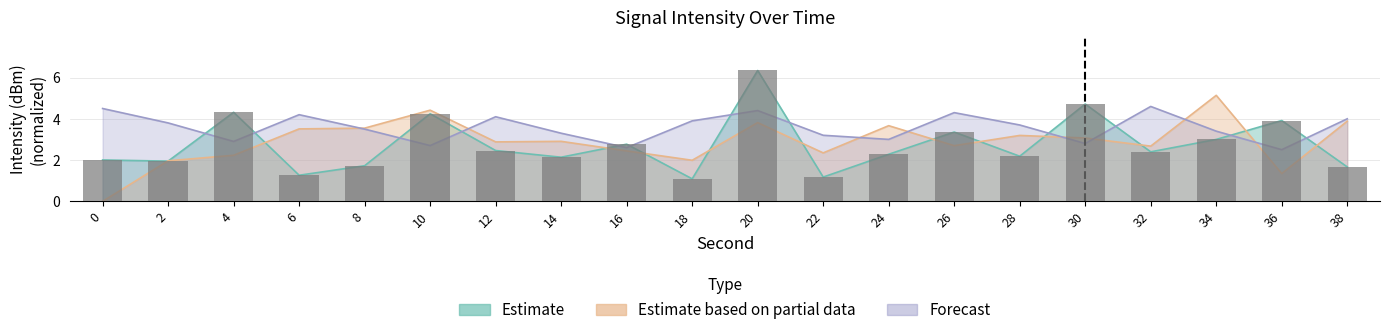

What is the greatest value displayed?

6.4